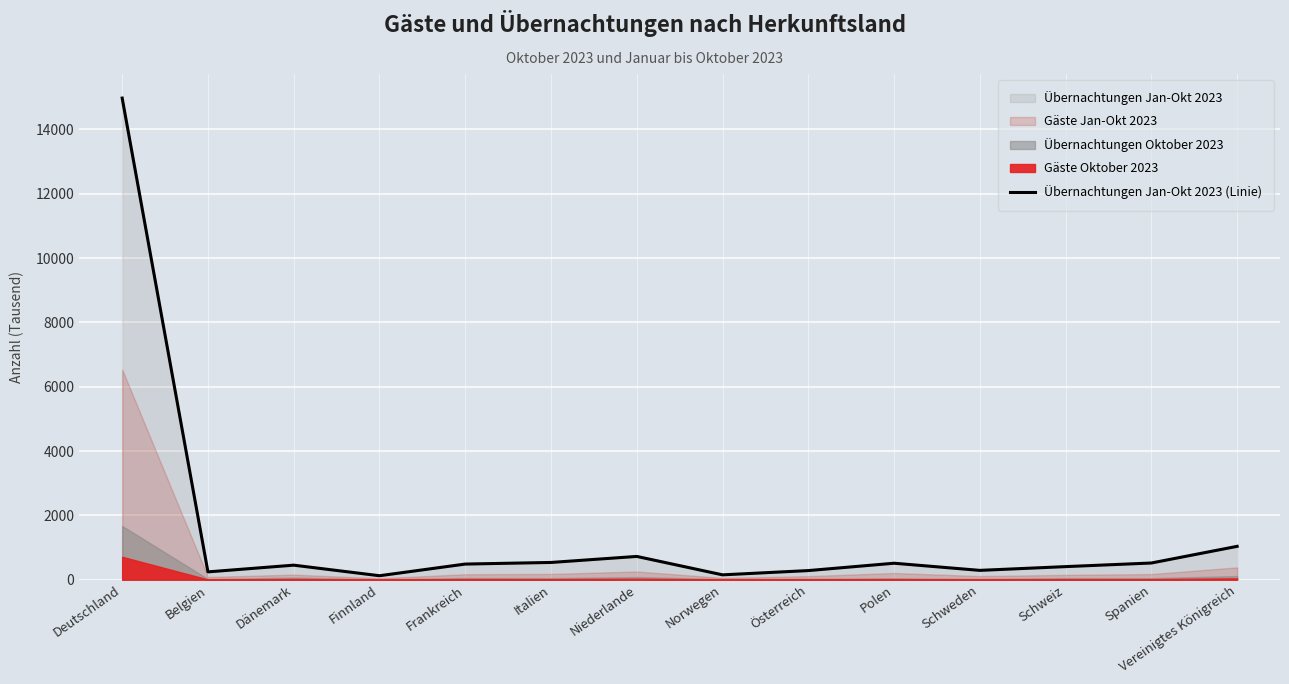

Rank the categories by value from lowest to highest.

Finnland, Norwegen, Belgien, Österreich, Schweden, Schweiz, Dänemark, Frankreich, Polen, Spanien, Italien, Niederlande, Vereinigtes Königreich, Deutschland